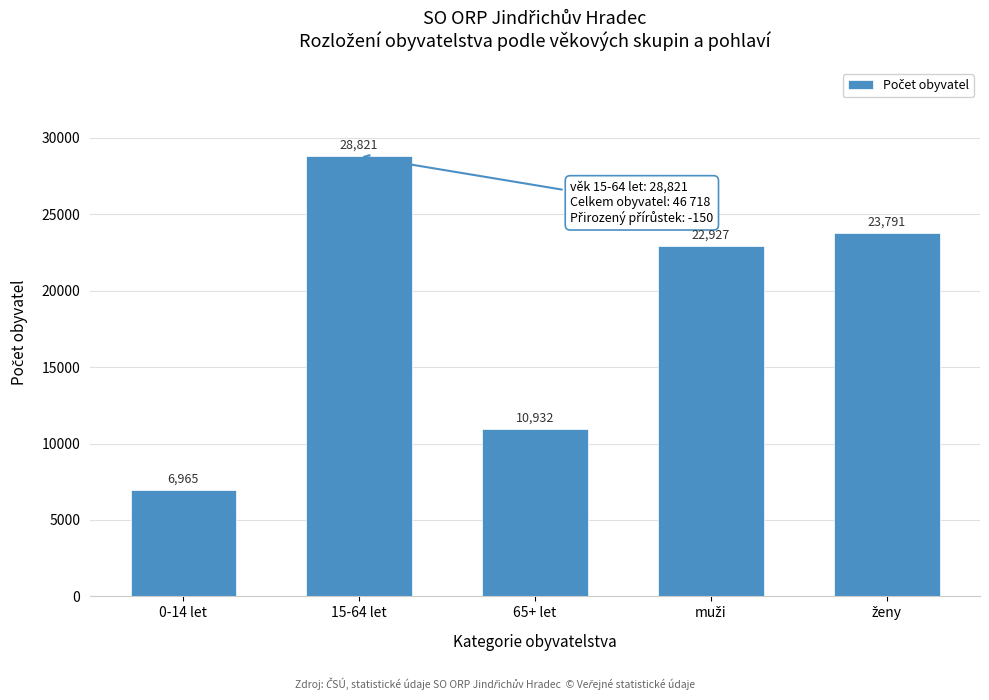

Reading left to right, what are all the values shown in this chart?

6965	28821	10932	22927	23791